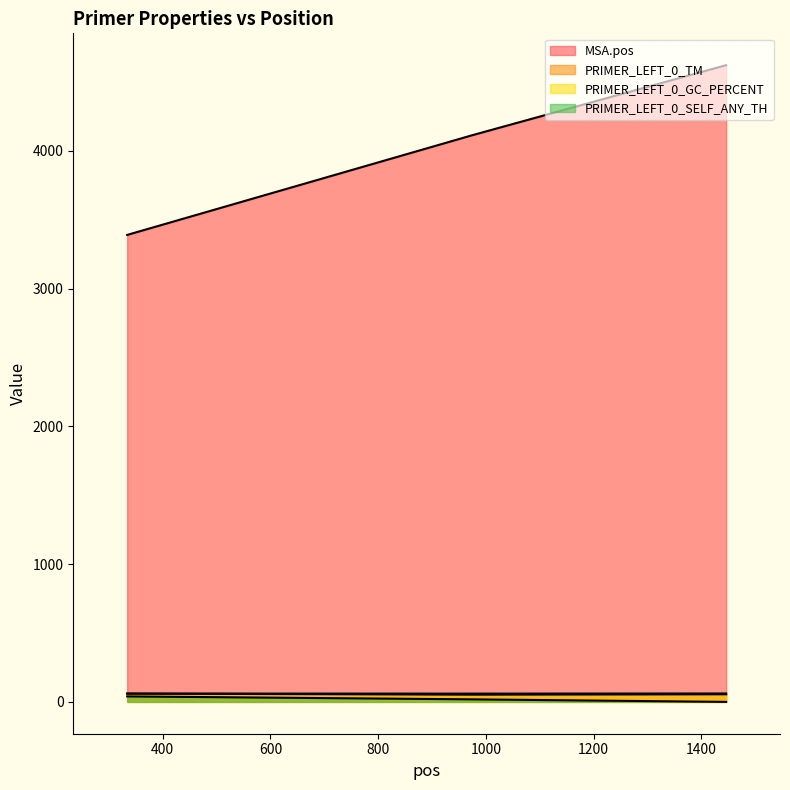

Between 334 and 975, which series saw the biggest shift?

MSA.pos